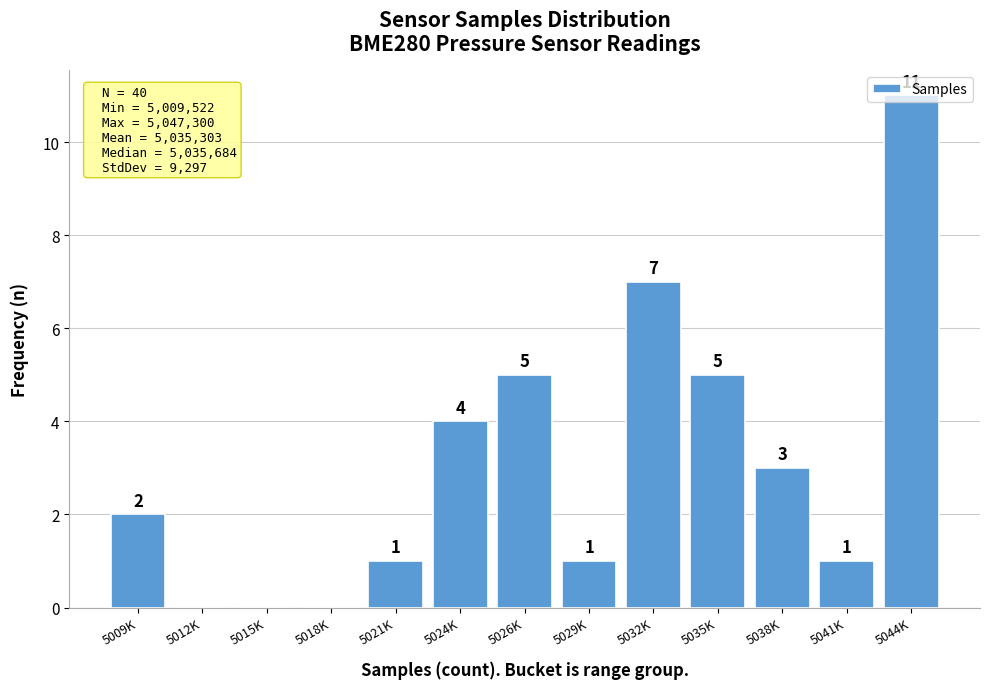

What is the sum of all values?

40